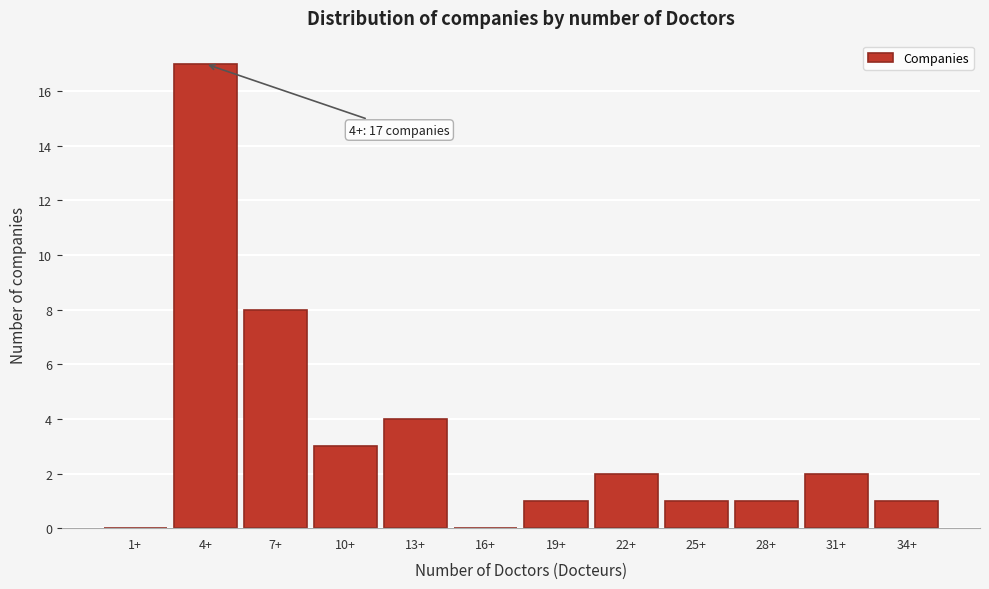

Reading right to left, extract all data points from this chart.

34+=1	31+=2	28+=1	25+=1	22+=2	19+=1	16+=0	13+=4	10+=3	7+=8	4+=17	1+=0